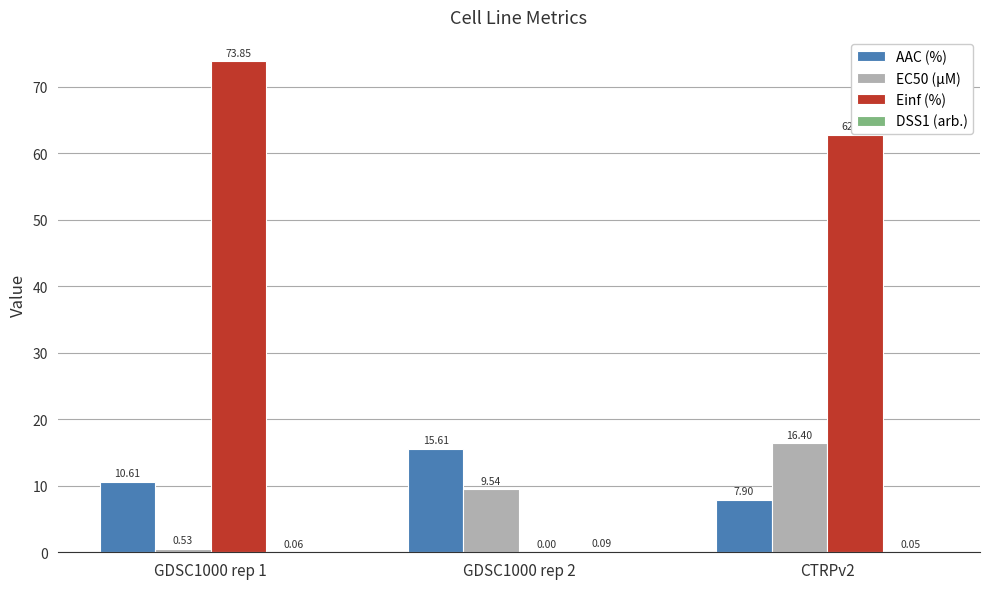

At which category is the sum across all series the highest?

CTRPv2